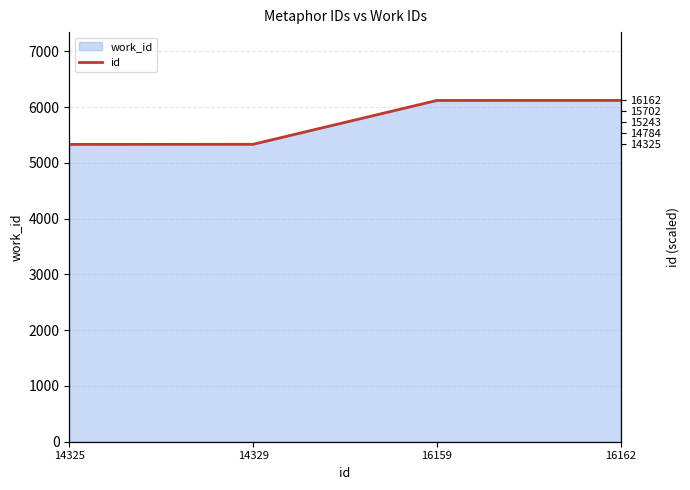

What is the change in value from 14325 to 16159?

+787.7